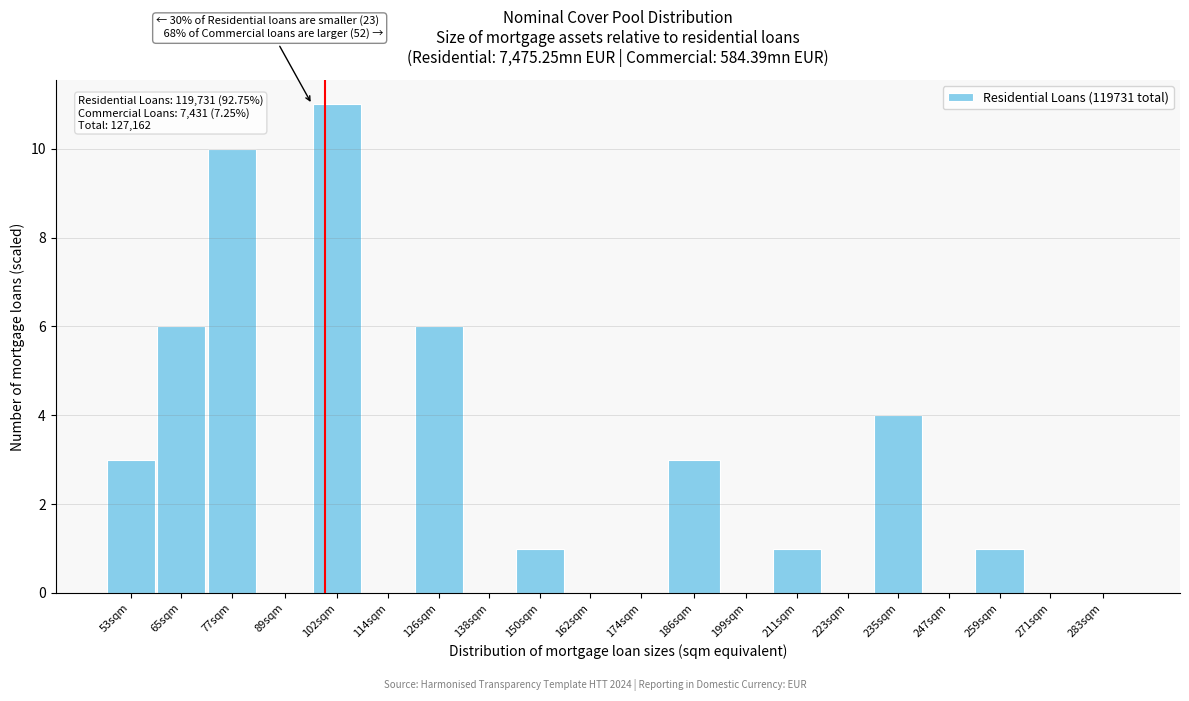

Reading right to left, transcribe all the data shown in this chart.

283sqm=0	271sqm=0	259sqm=1	247sqm=0	235sqm=4	223sqm=0	211sqm=1	199sqm=0	186sqm=3	174sqm=0	162sqm=0	150sqm=1	138sqm=0	126sqm=6	114sqm=0	102sqm=11	89sqm=0	77sqm=10	65sqm=6	53sqm=3